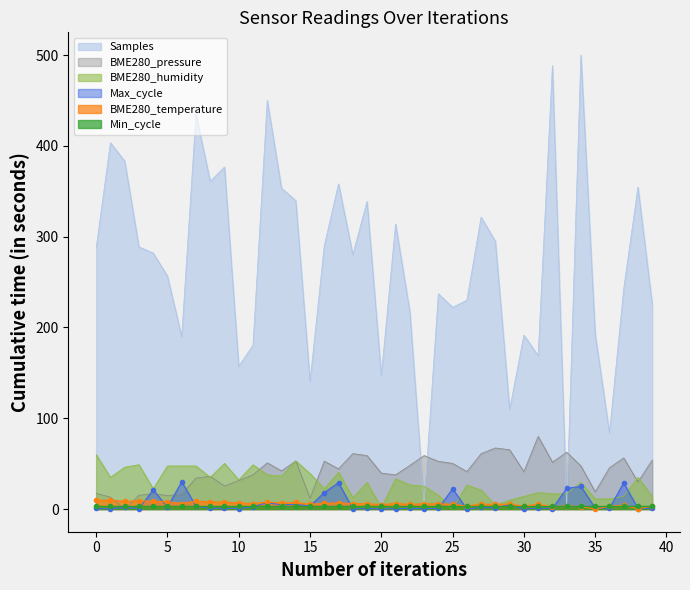

Is it true that BME280_pressure equals 62.5 at 33?

True